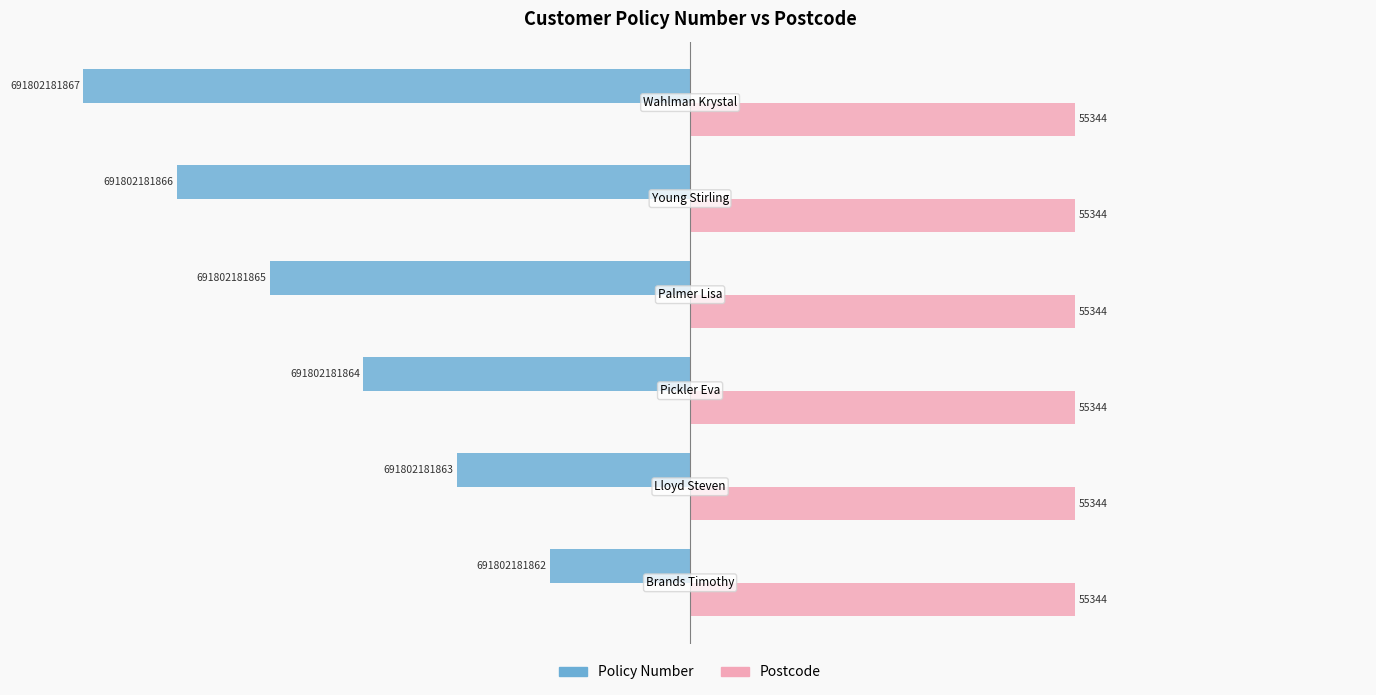

What are all the series names shown in the legend?

Policy Number, Postcode